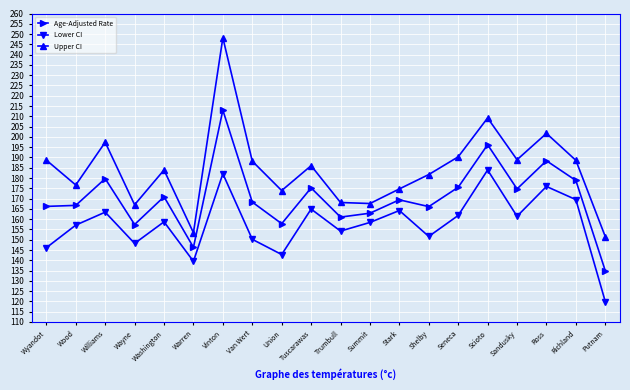

How many categories are shown in the chart?

20